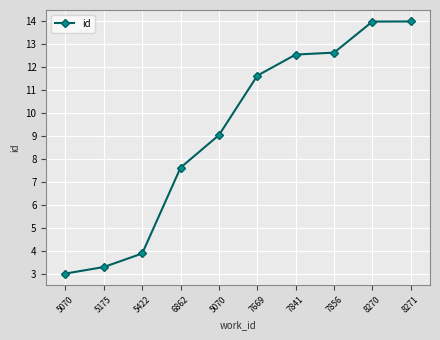

List the labels in order of value, largest first.

8271, 8270, 7856, 7841, 7669, 5070, 6862, 5422, 5175, 5070